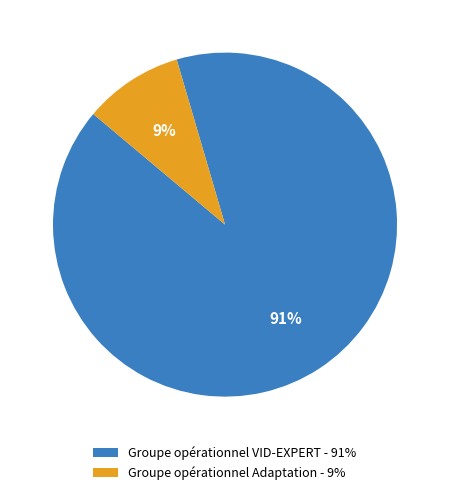

What is the smallest slice in the pie chart?

Groupe opérationnel Adaptation